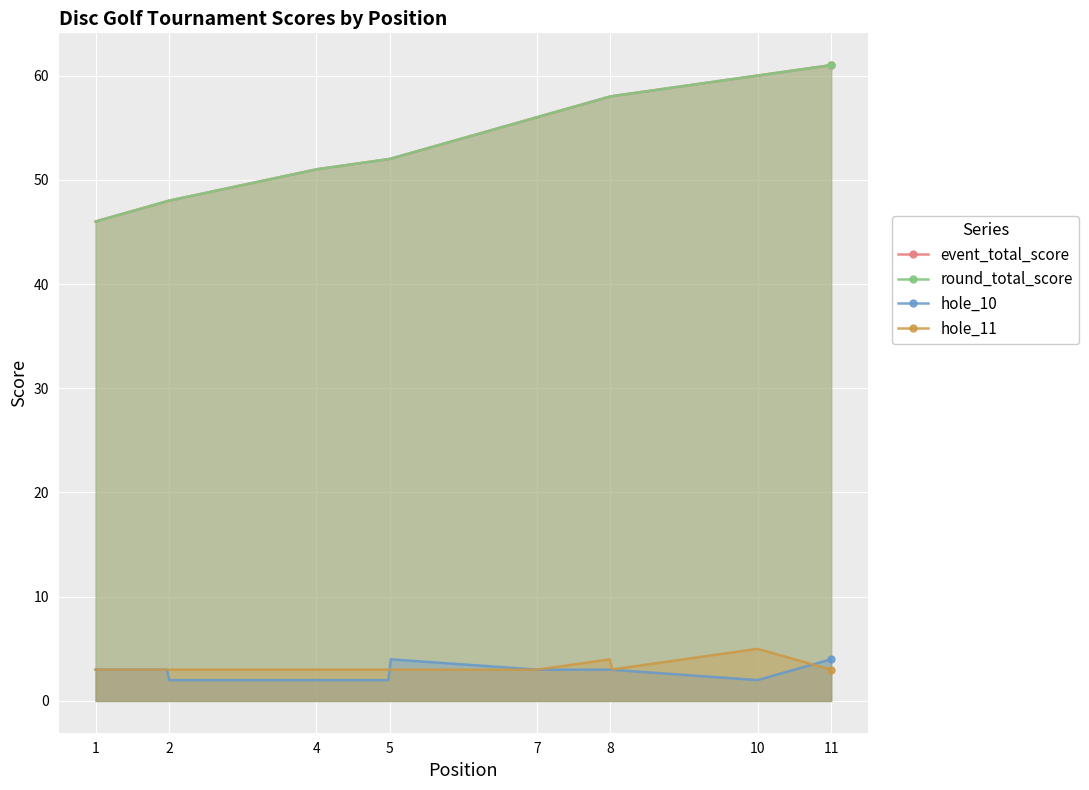

What is the value of the round_total_score point at the 11th from the left?

61